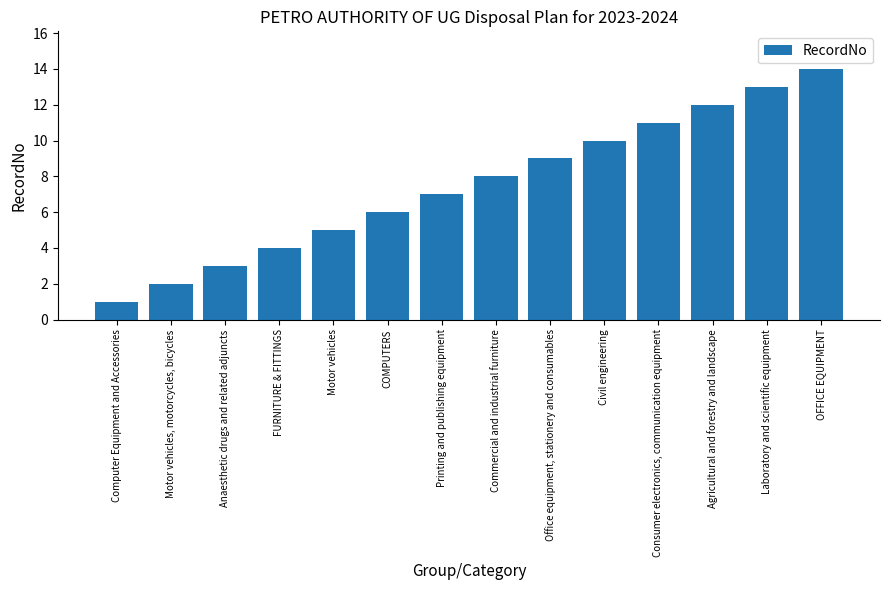

What is the label of the 5th bar from the right?

Civil engineering